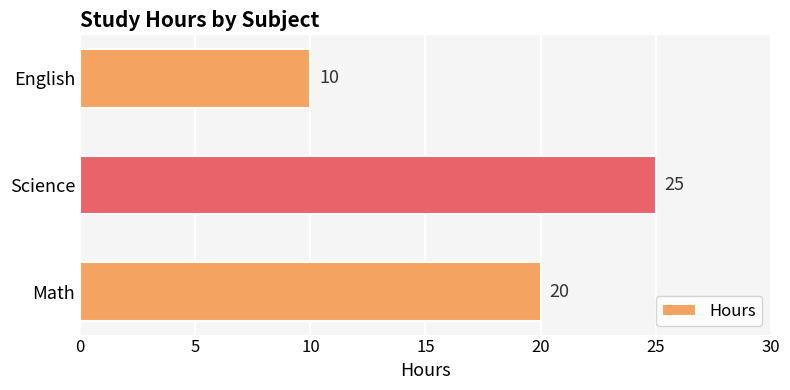

What is the change in value from Math to English?

-10